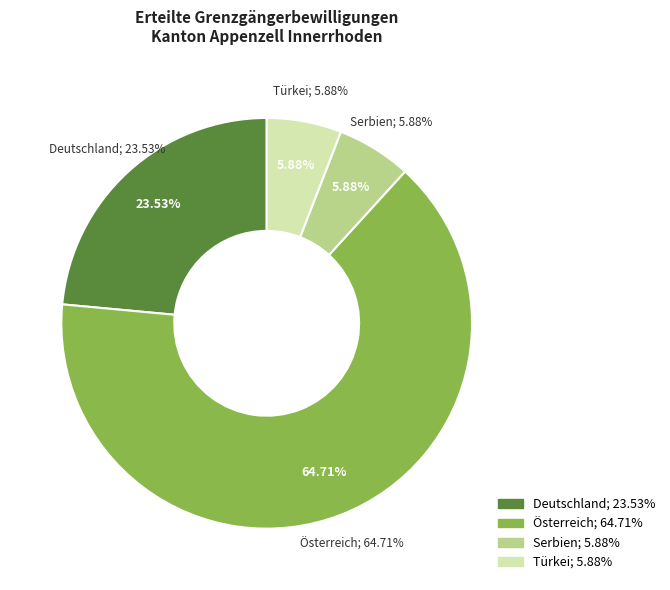

Approximately how many times larger is the value at Deutschland compared to Österreich?

0.4